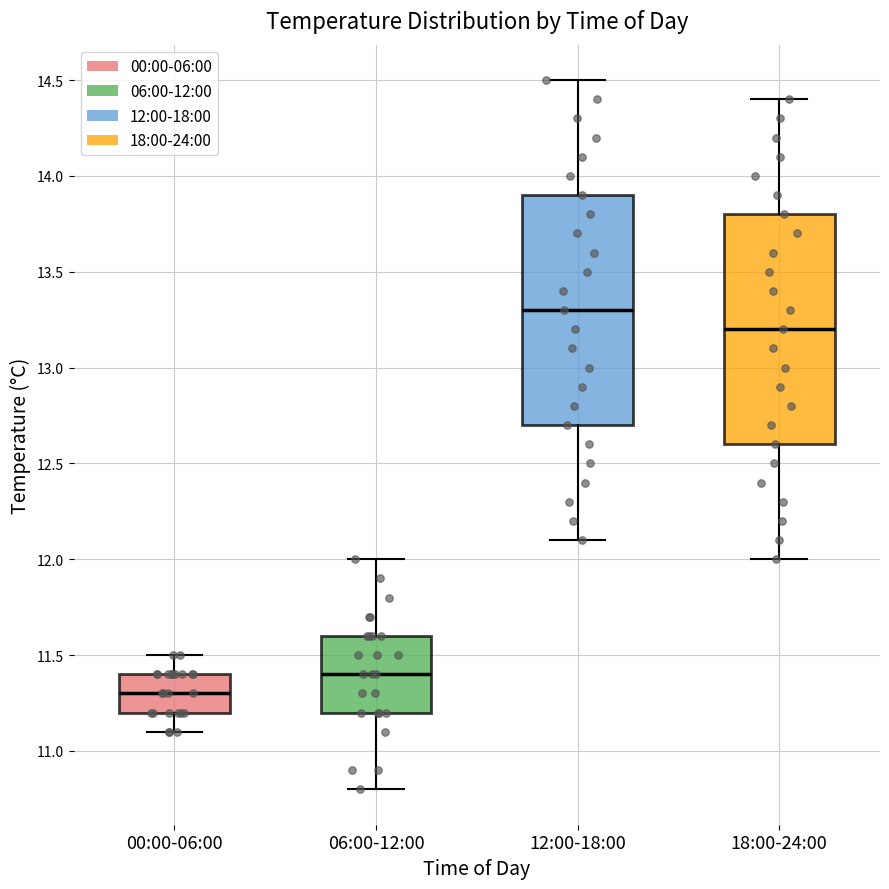

Which box's median line is the highest?

12:00-18:00